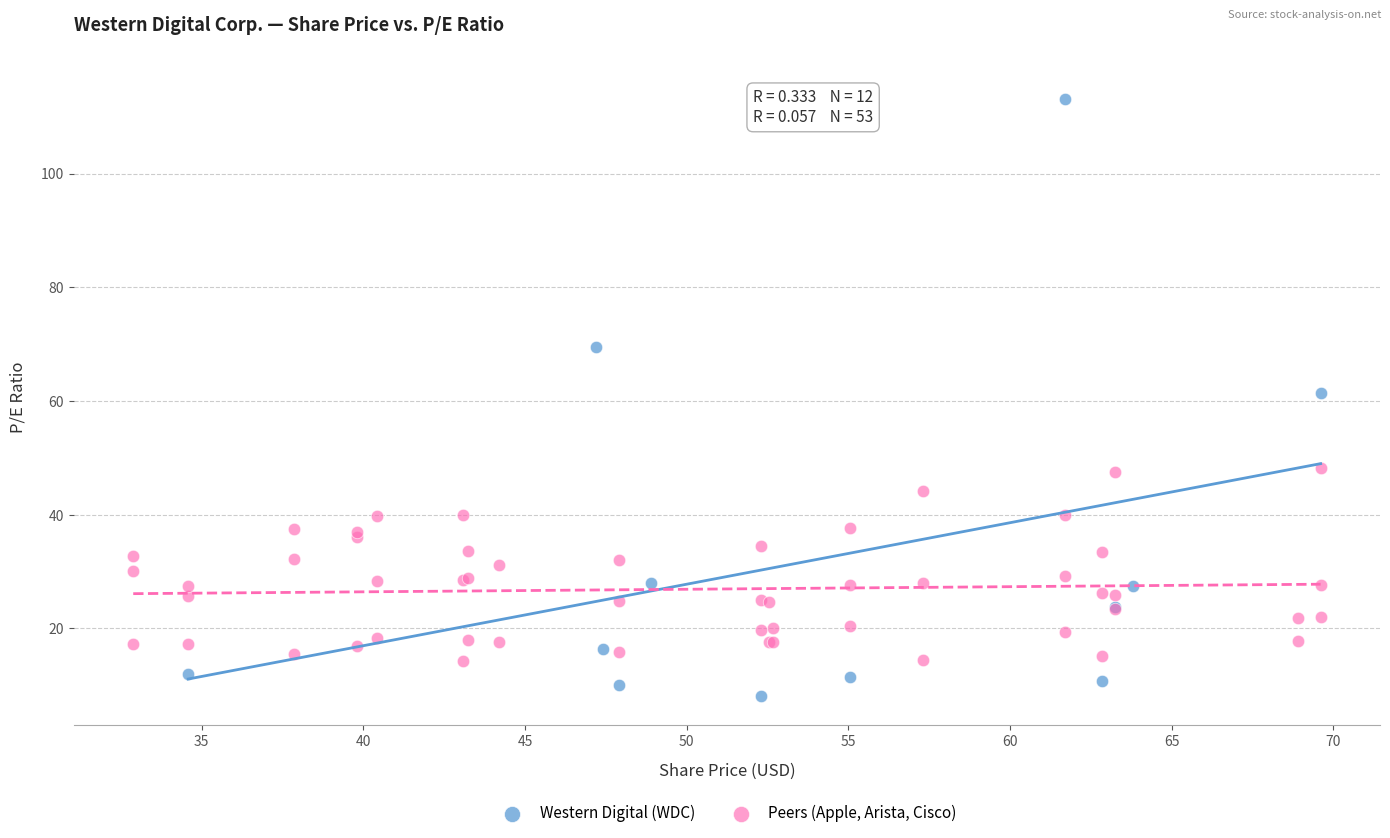

Which series reaches the minimum Y coordinate?

Western Digital (WDC)